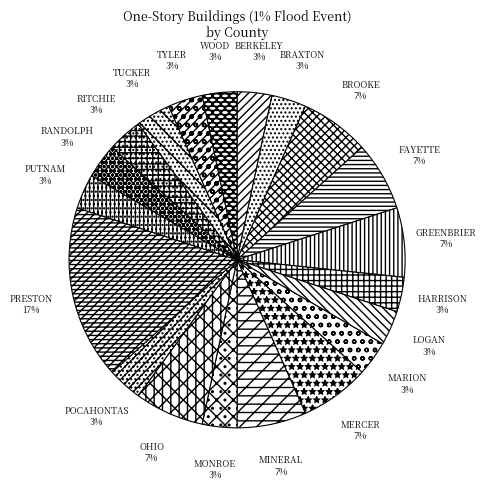

Between FAYETTE and BRAXTON, which is larger?

FAYETTE